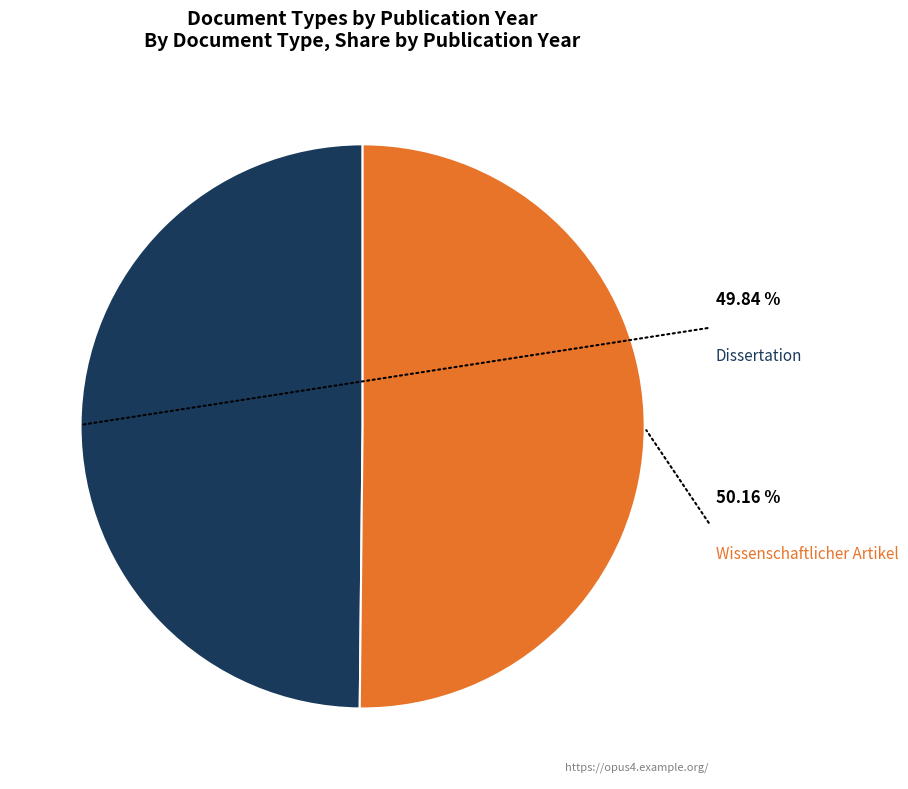

Is there a majority slice in this chart?

Yes